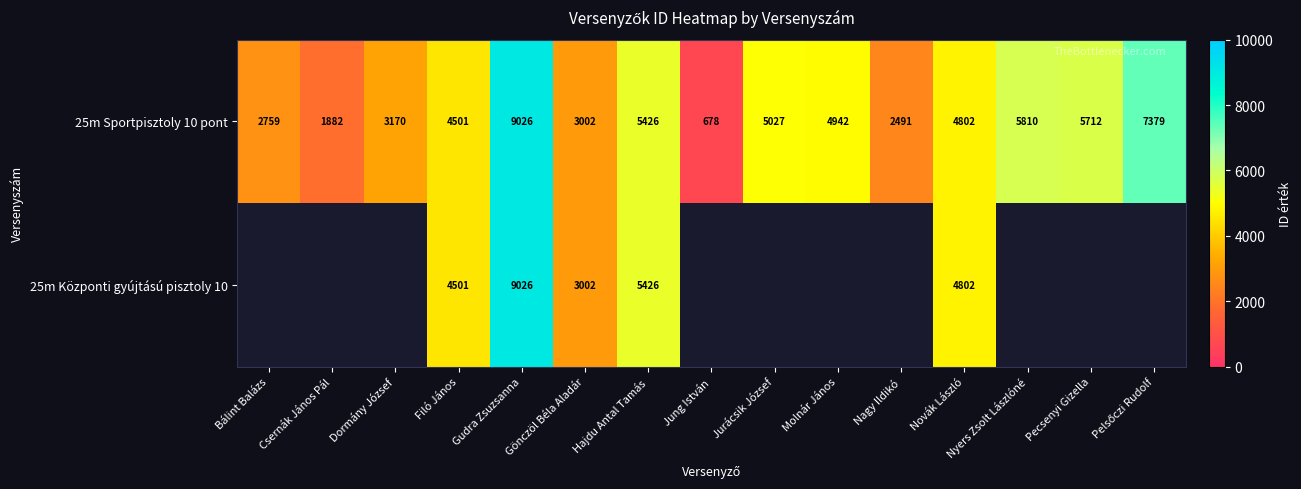

Which has a higher value, Hajdu Antal Tamás or Nagy Ildikó?

Hajdu Antal Tamás